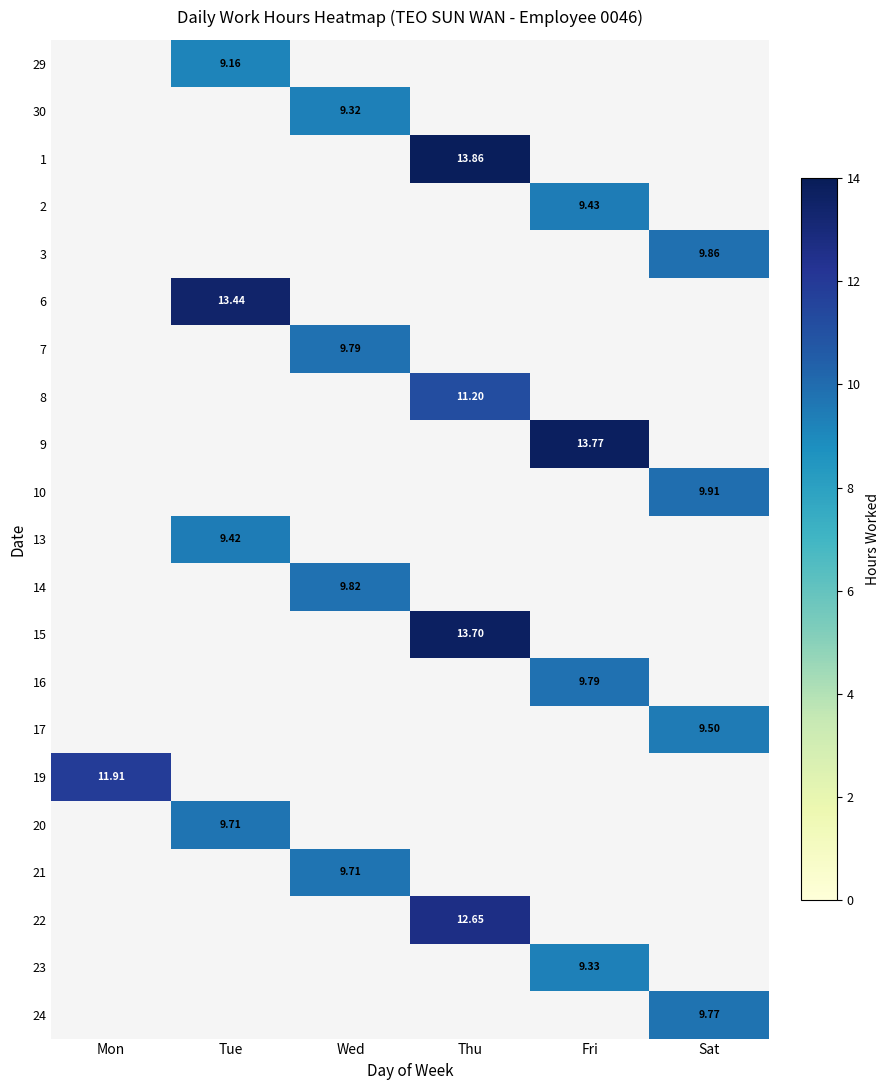

Count the number of data series in this chart.

21